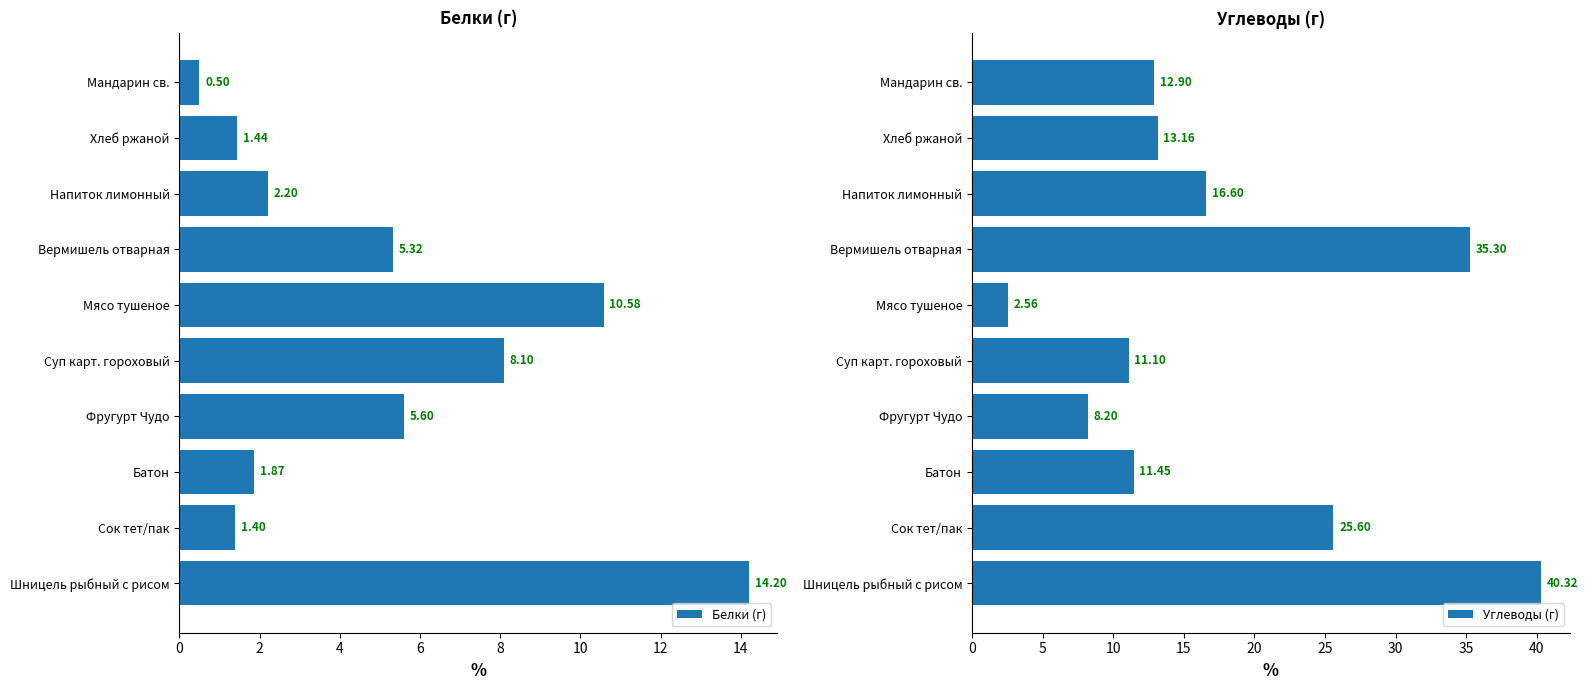

What is the sum of all Белки (г) values?

51.2